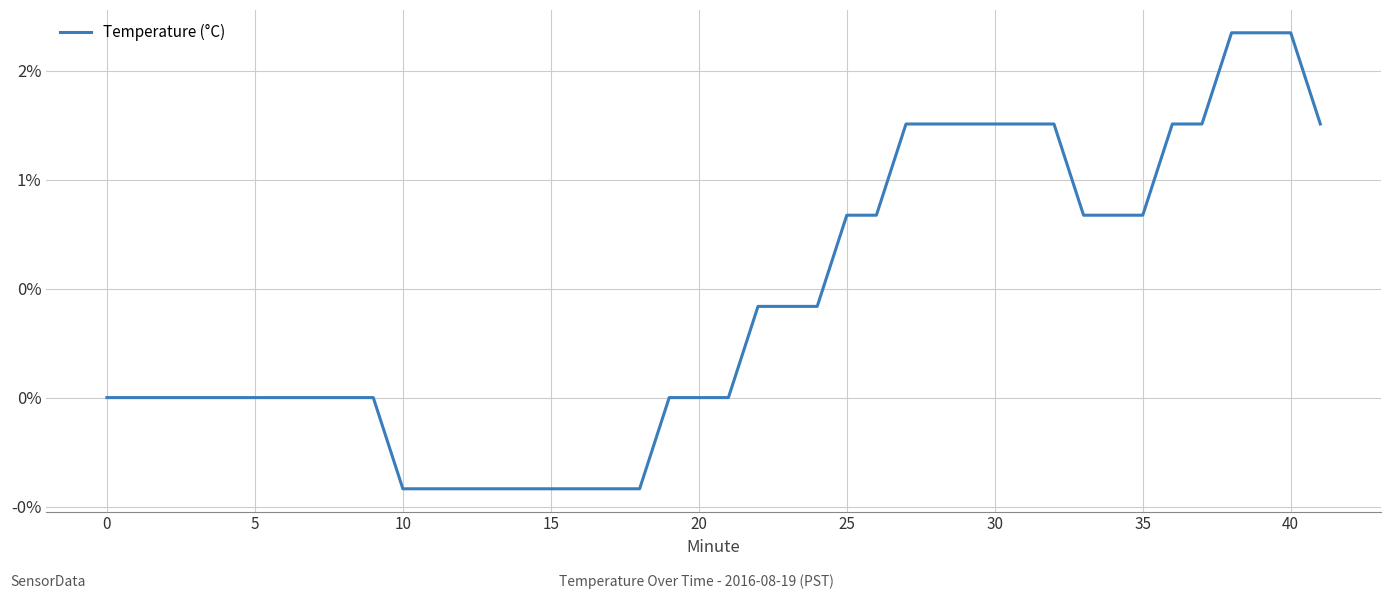

Is this an area chart (filled region under the line)?

No